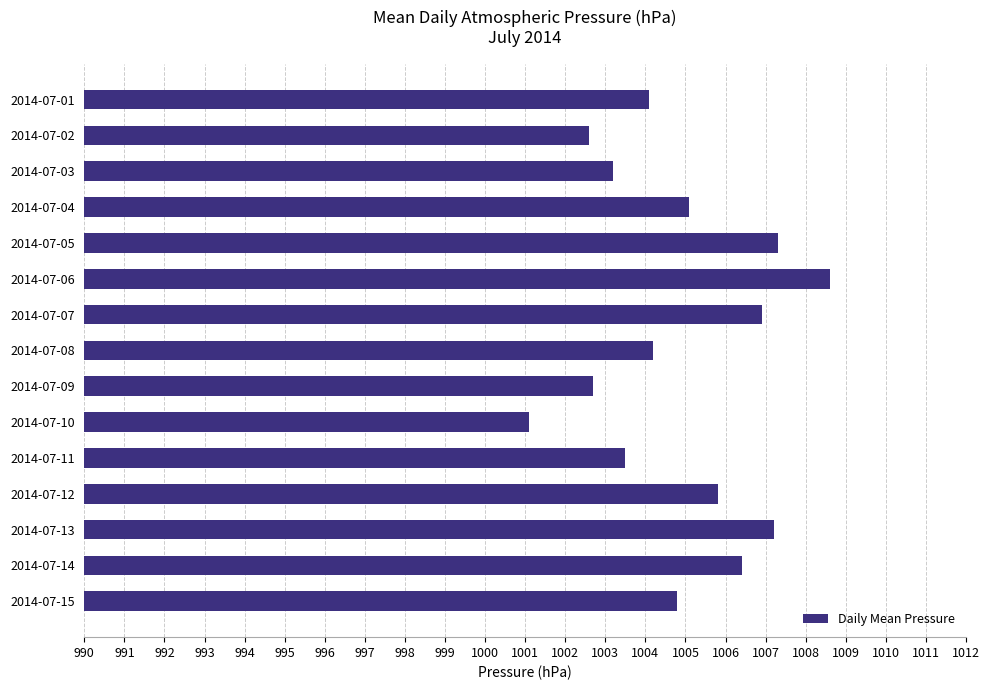

Are the bars grouped side by side (vs. stacked)?

No